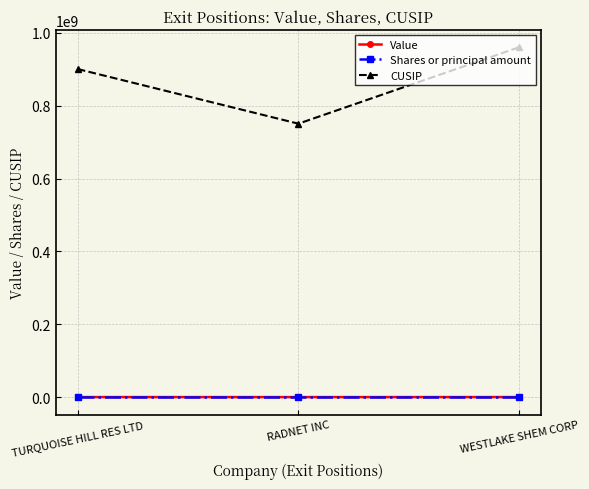

At which category is the sum across all series the highest?

WESTLAKE SHEM CORP